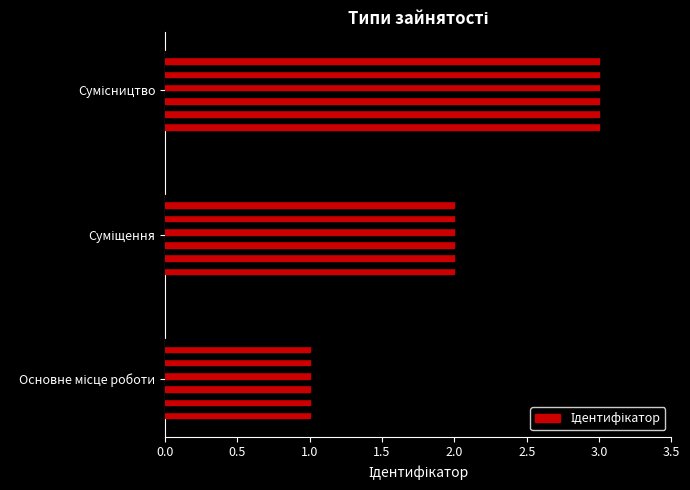

What is the sum of all values?

6